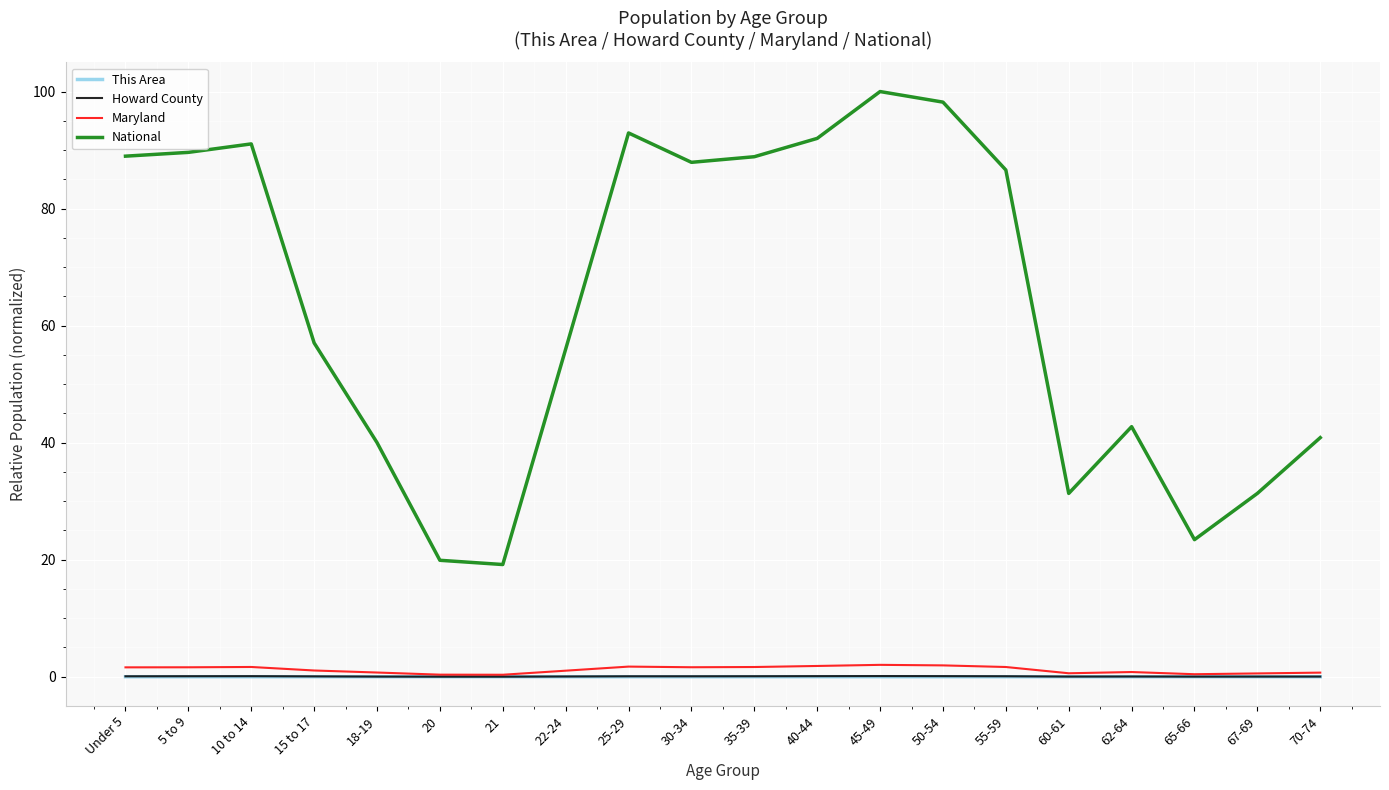

Between 60-61 and 65-66, which series saw the biggest shift?

National